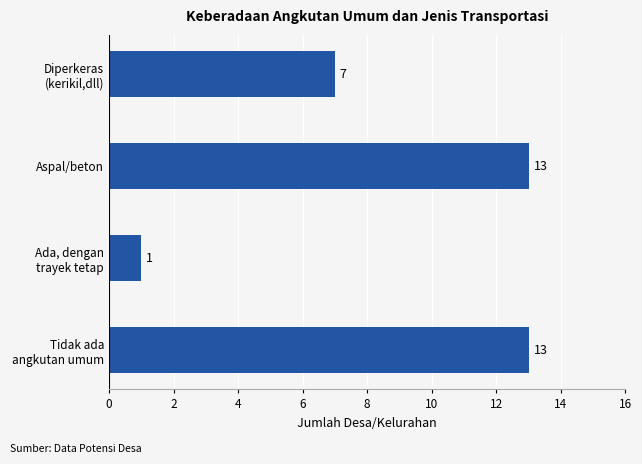

Are the bars grouped side by side (vs. stacked)?

No